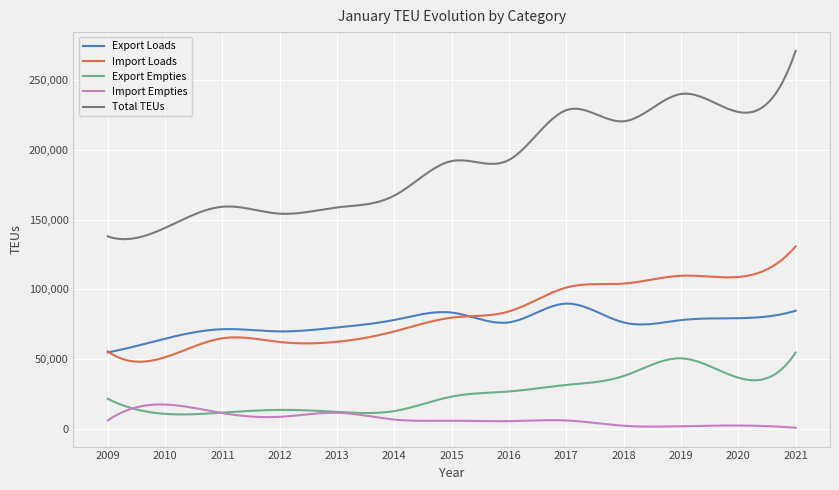

Which series has the largest total across all categories?

Total TEUs